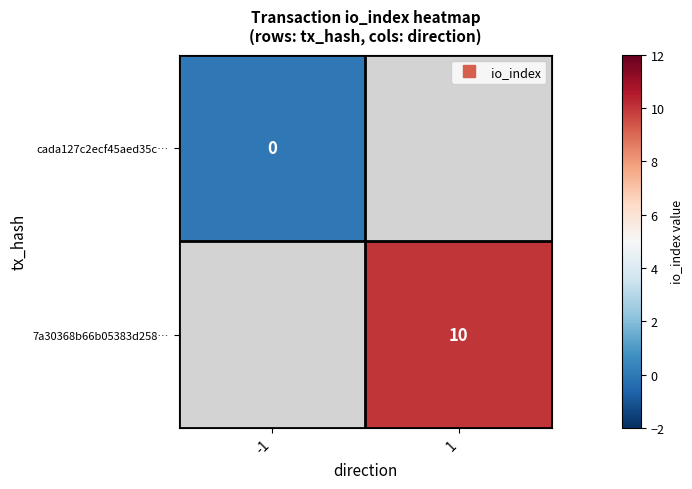

Which label corresponds to the smallest value in the chart?

-1